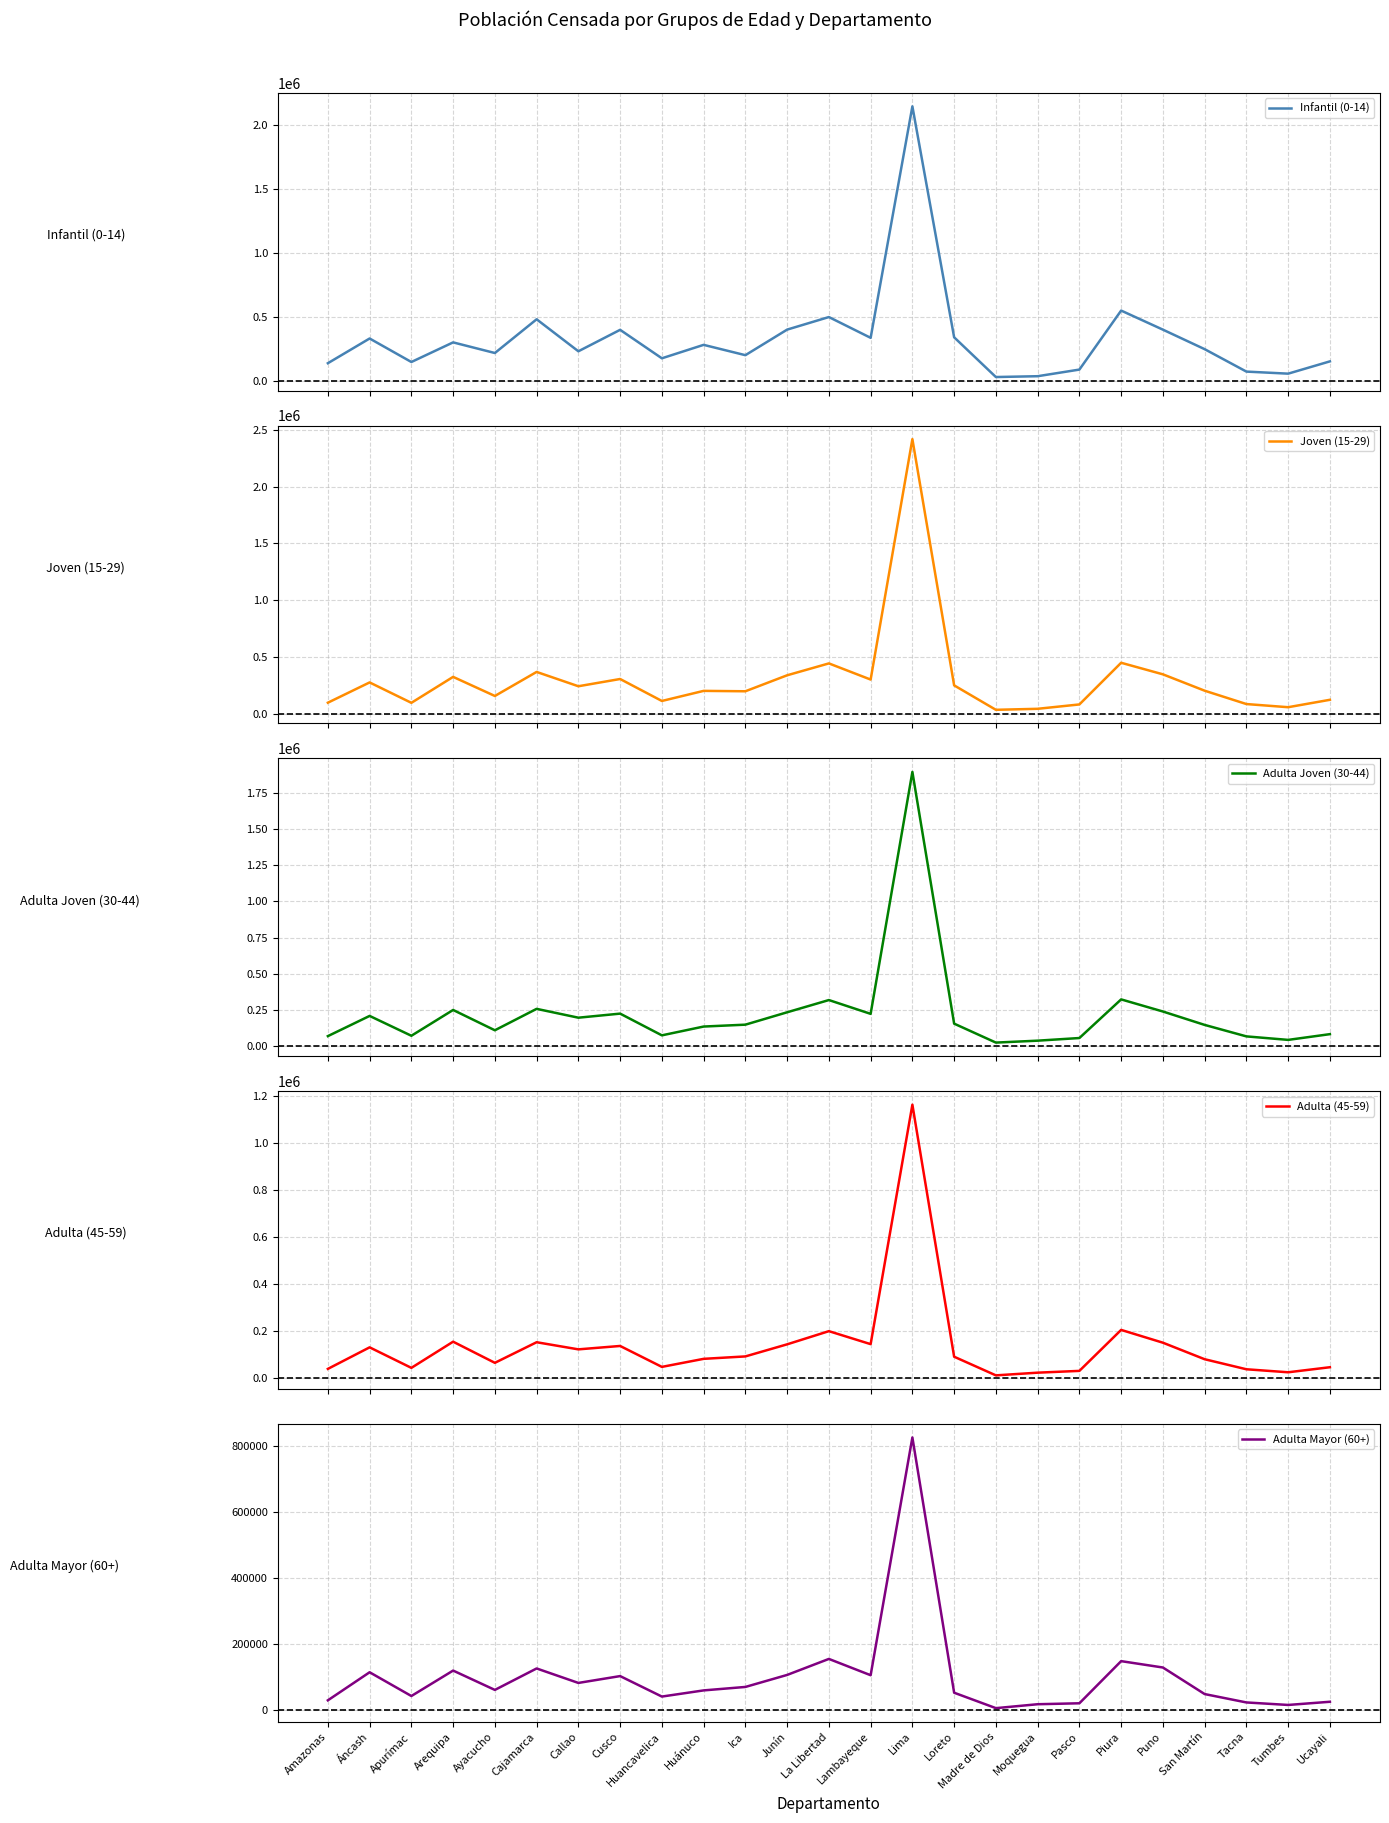

At which label does Adulta Joven (30-44) reach its minimum?

Madre de Dios